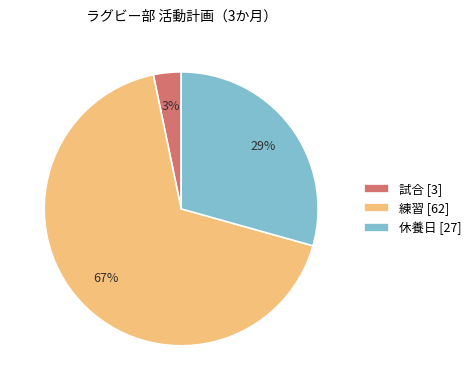

Is there a majority slice in this chart?

Yes